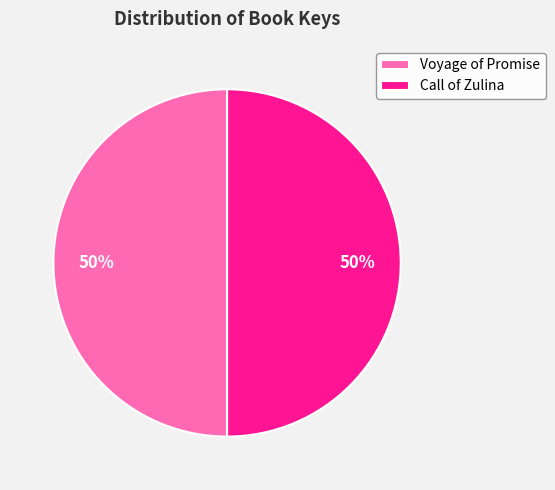

Approximately how many times larger is the value at Call of Zulina compared to Voyage of Promise?

1.0